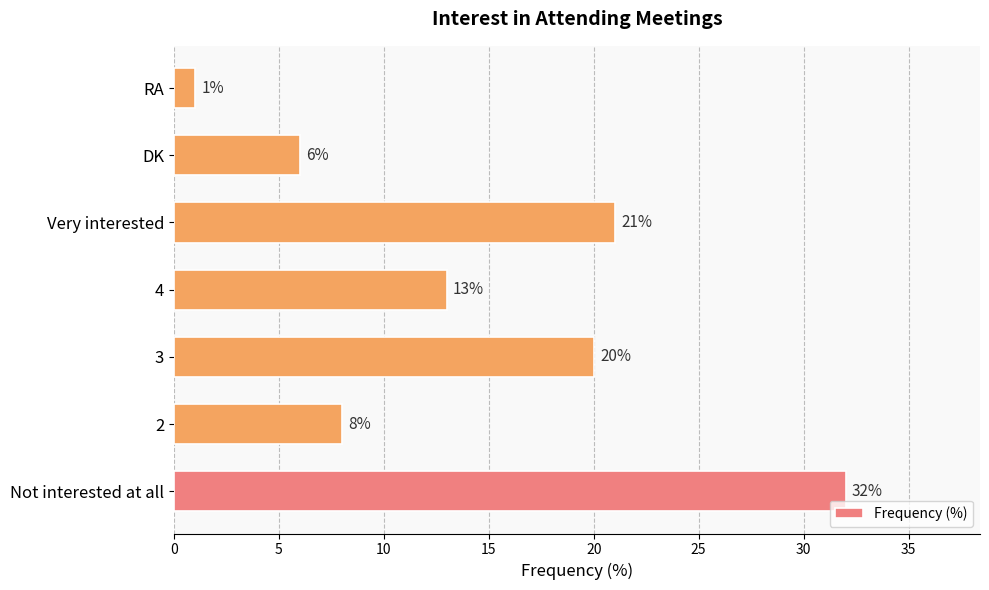

The chart shows a value of 11 at 2. True or false?

False